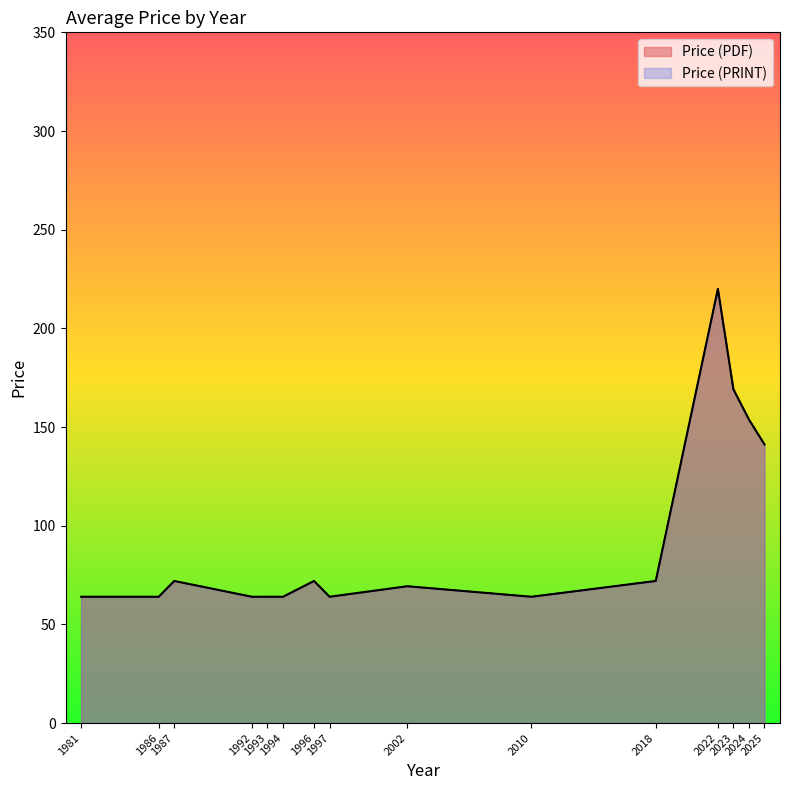

Between 2025 and 1981, which series saw the biggest shift?

Price (PDF)